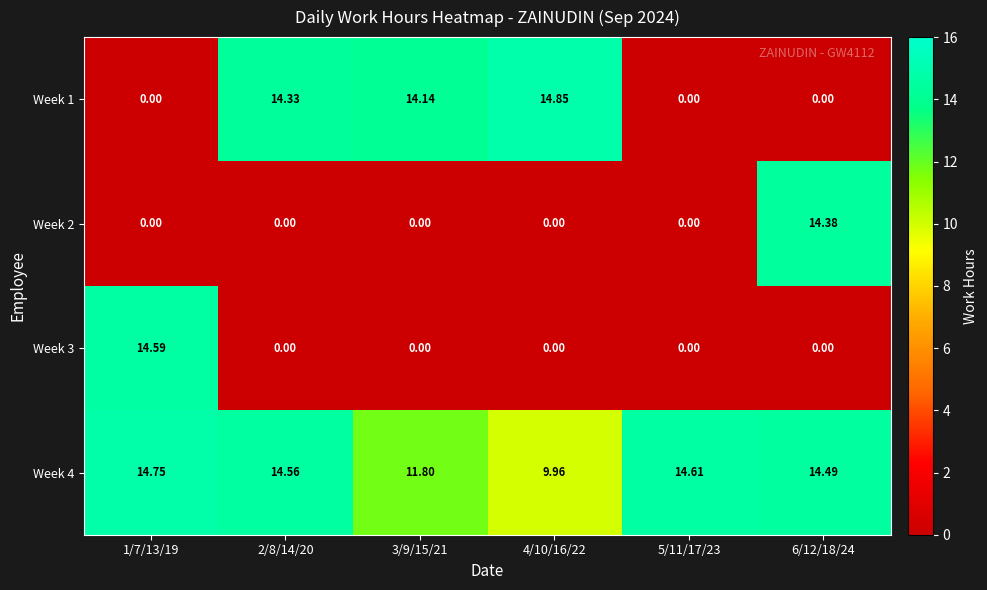

Is the value of Week 1 at 4/10/16/22 greater than the value of Week 3 at 1/7/13/19?

Yes